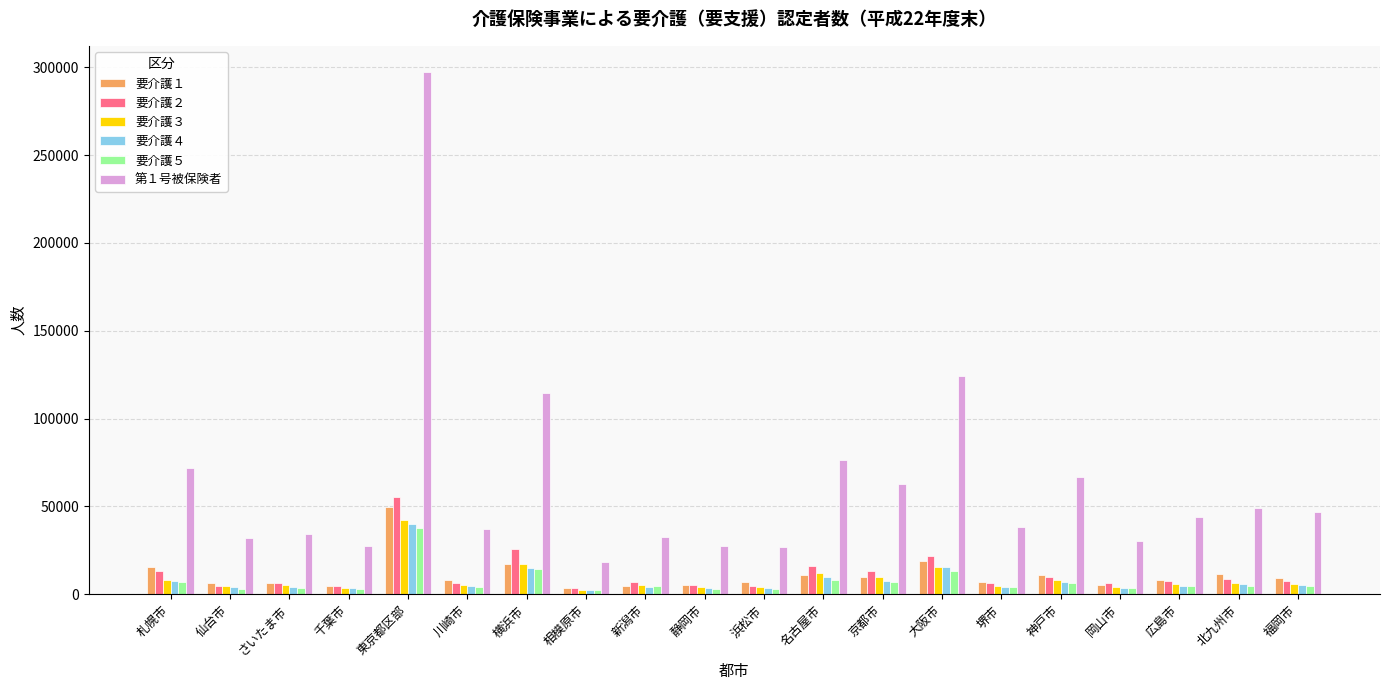

What is the greatest value displayed?

297322